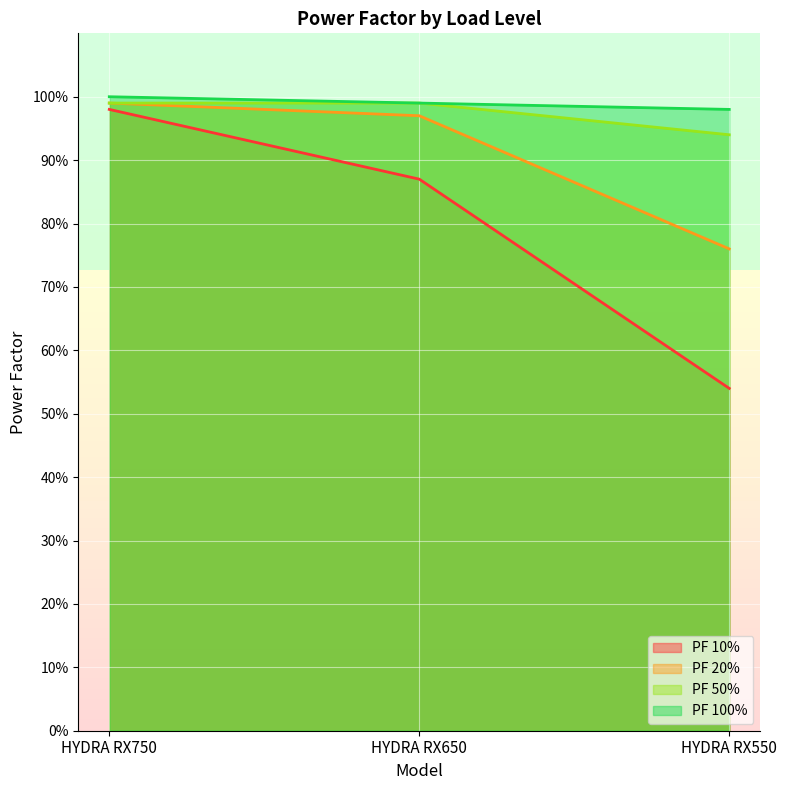

True or false: PF 20% has a value of 0.6 at HYDRA RX650.

False